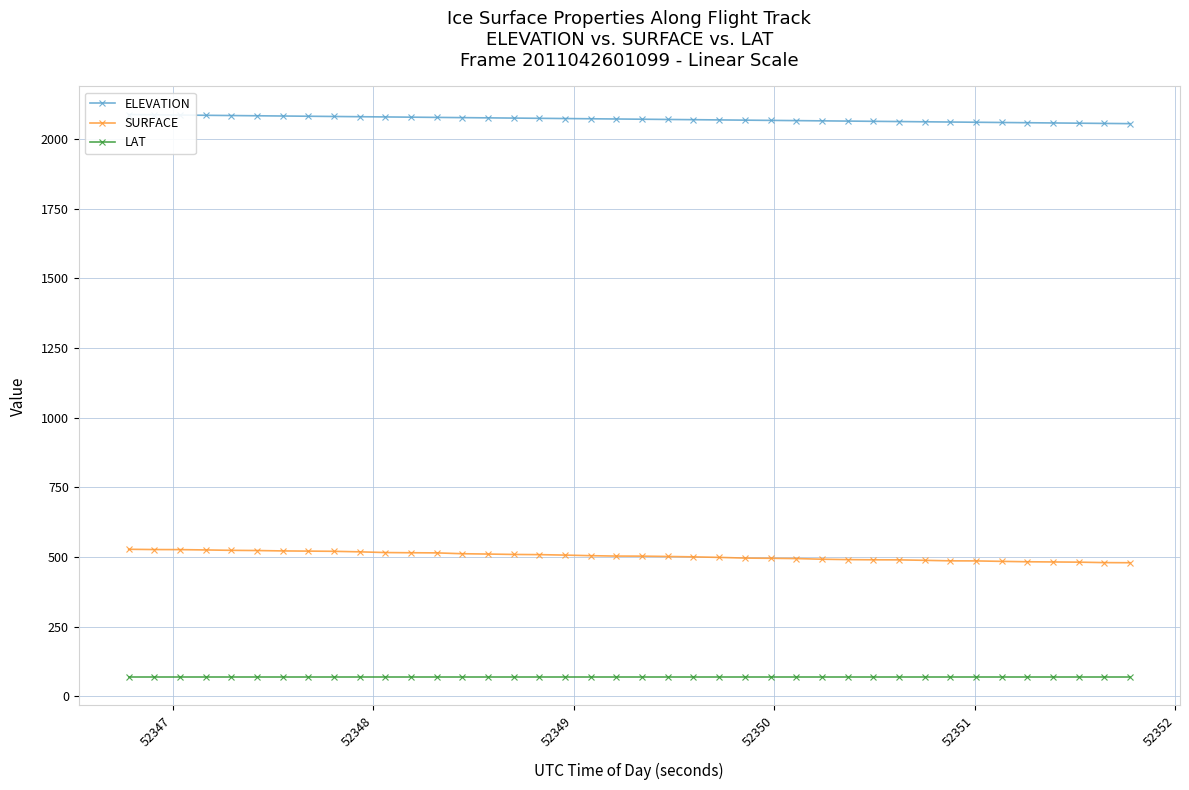

What is the highest value of the LAT series?

69.0